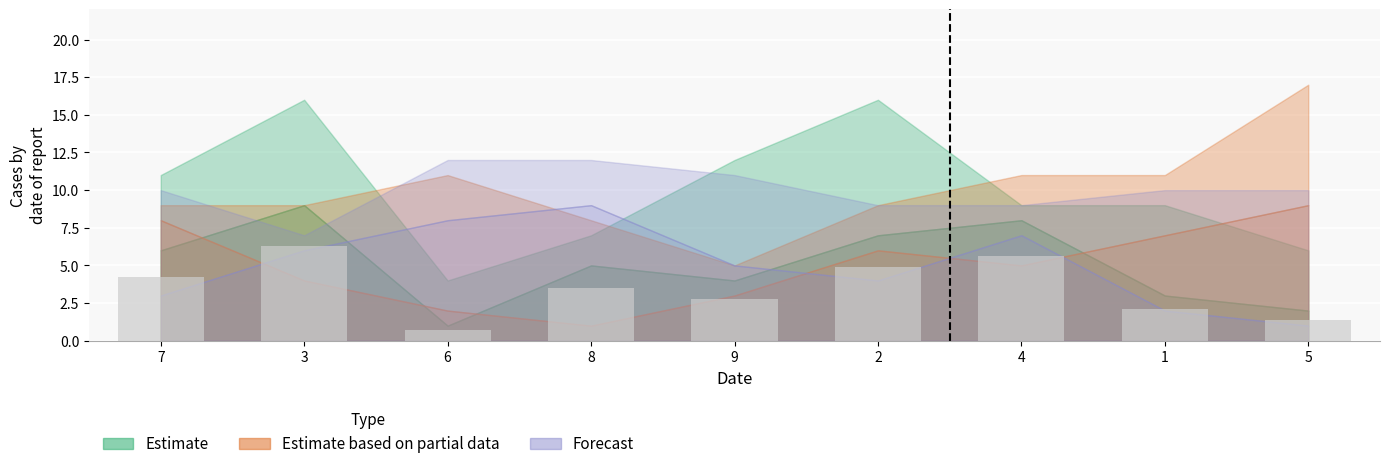

How many distinct data groups are displayed?

1